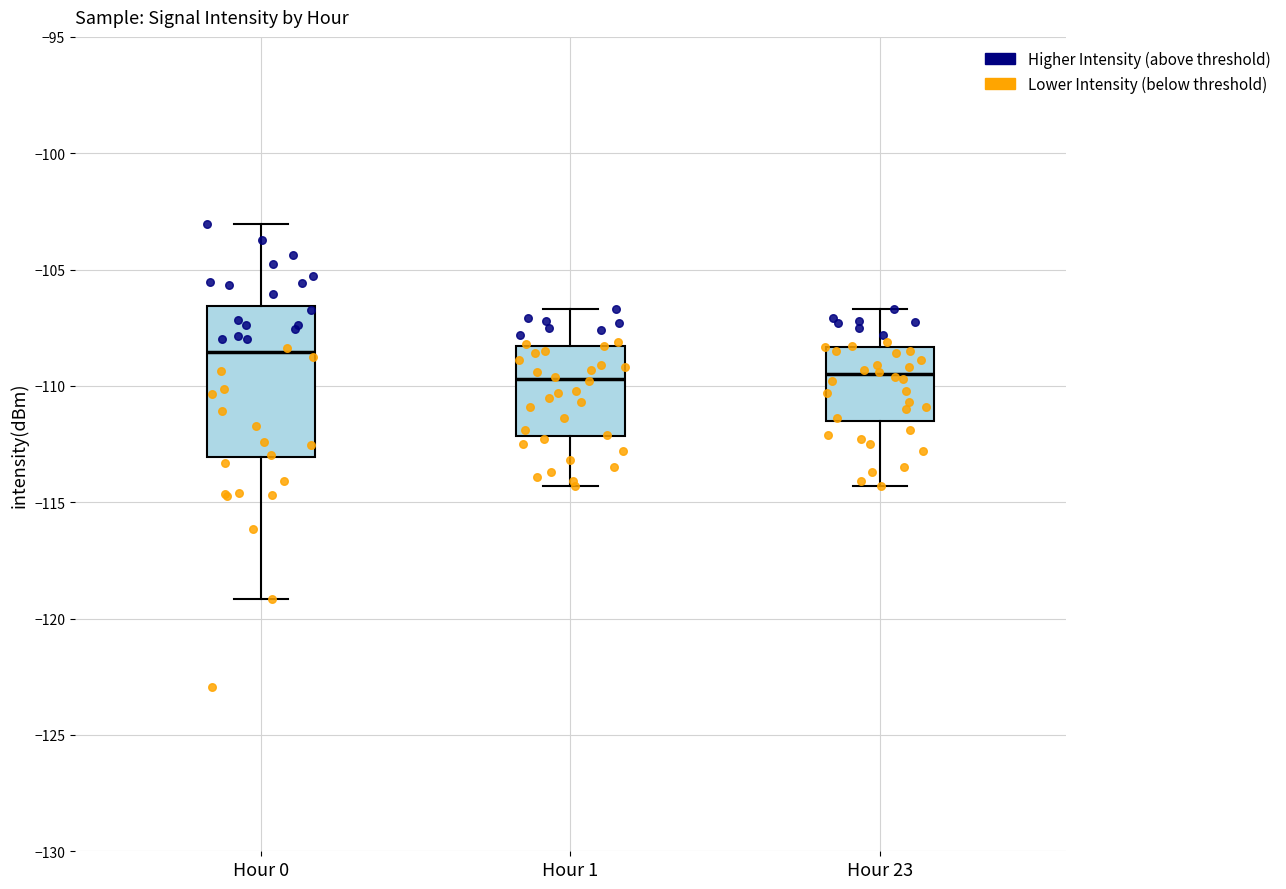

Where does the median line of the box for Hour 1 sit on the y-axis? The values are not printed on the chart, so give them approximately, as read against the axis.

-109.5